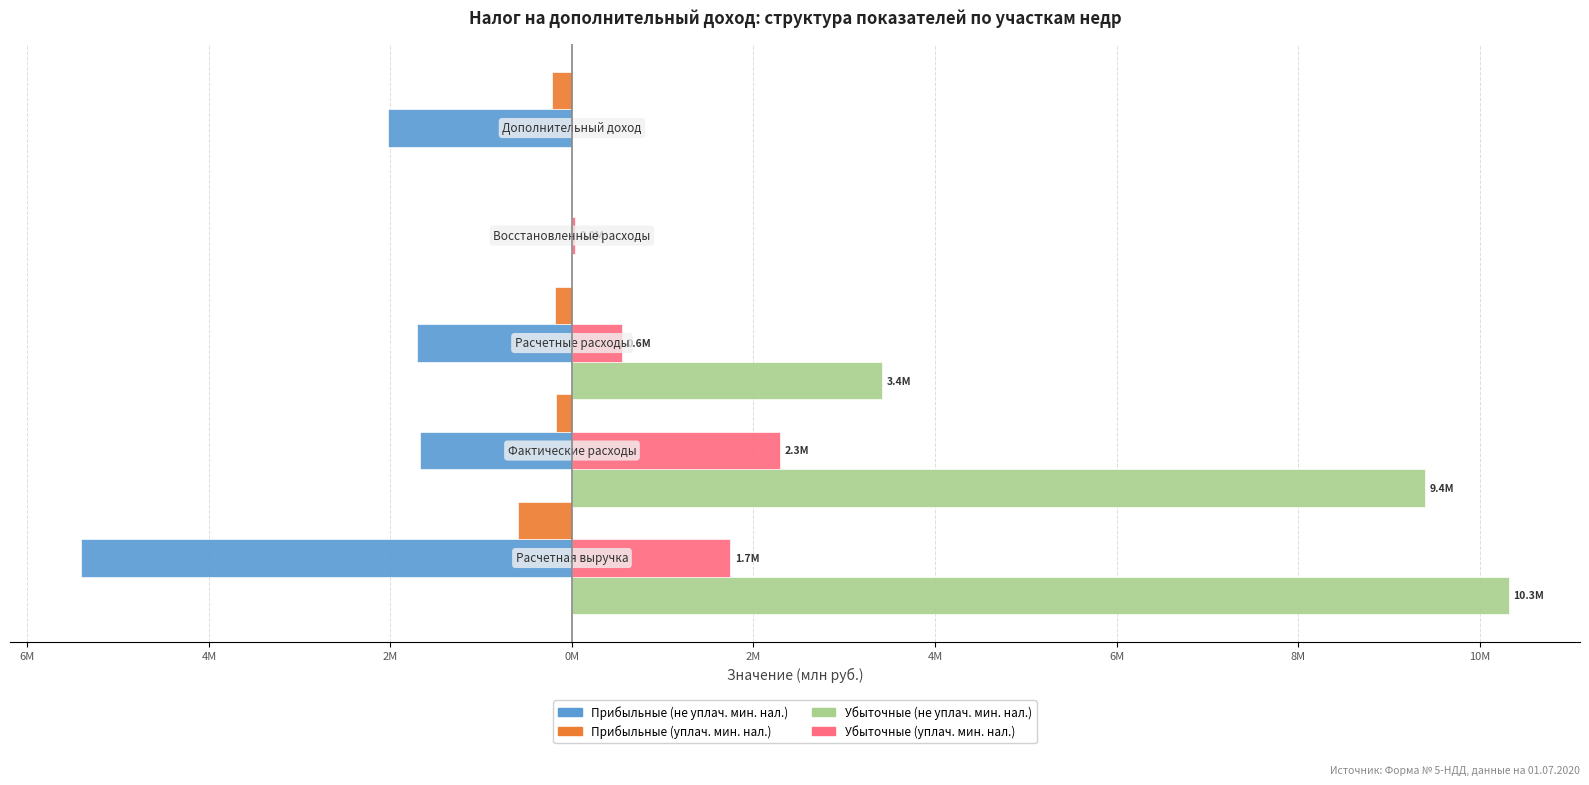

What are all the series names shown in the legend?

Прибыльные (не уплач. мин. нал.), Прибыльные (уплач. мин. нал.), Убыточные (не уплач. мин. нал.), Убыточные (уплач. мин. нал.)